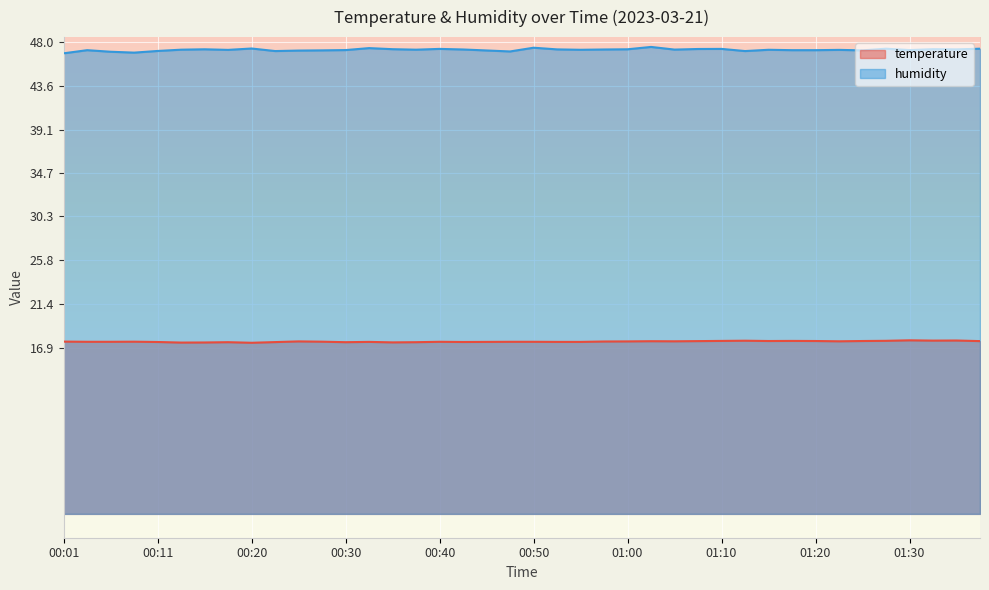

What is the sum of the humidity values at 00:06 and 00:35?

94.4